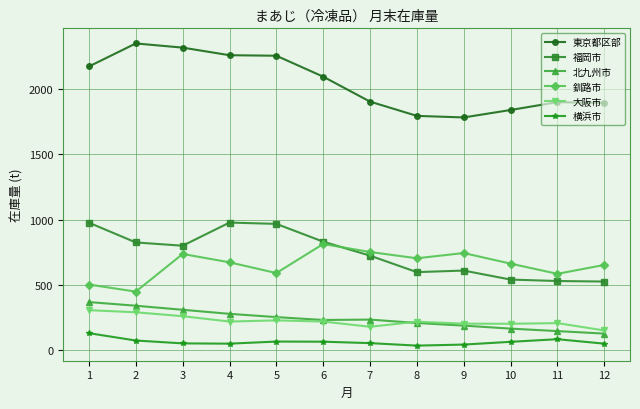

Which series has the largest total across all categories?

東京都区部